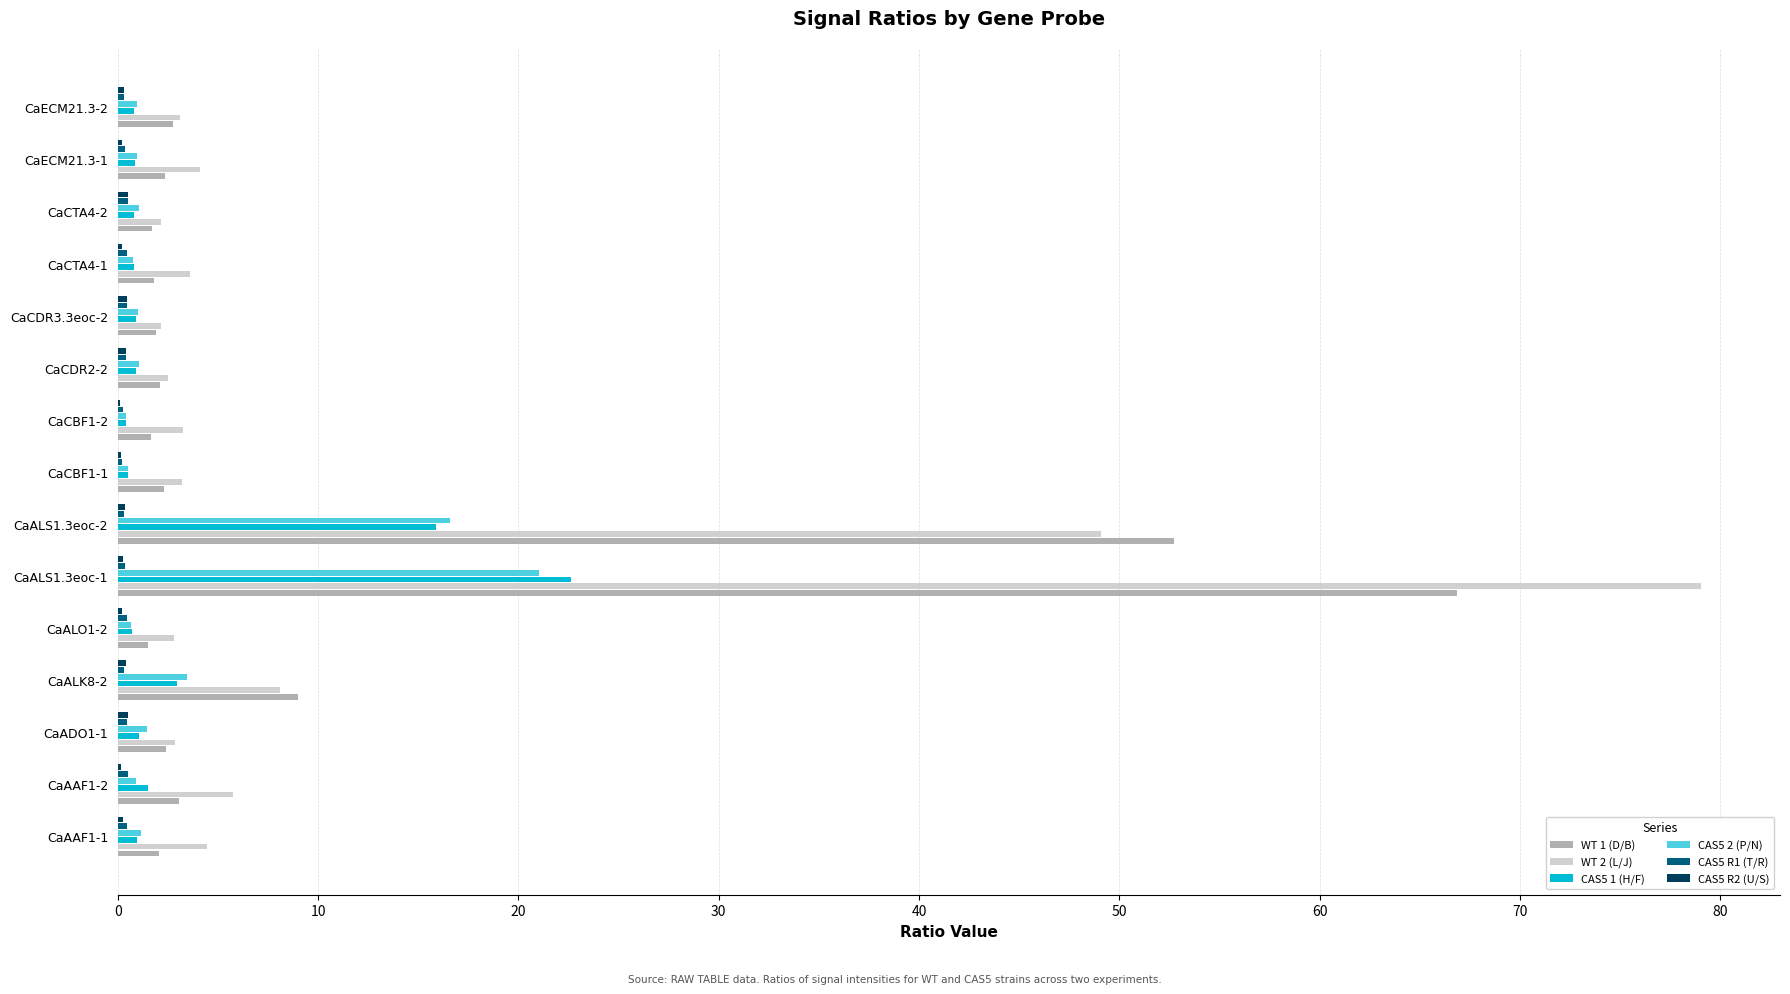

What is the average value of the CAS5 2 (P/N) series?

3.5